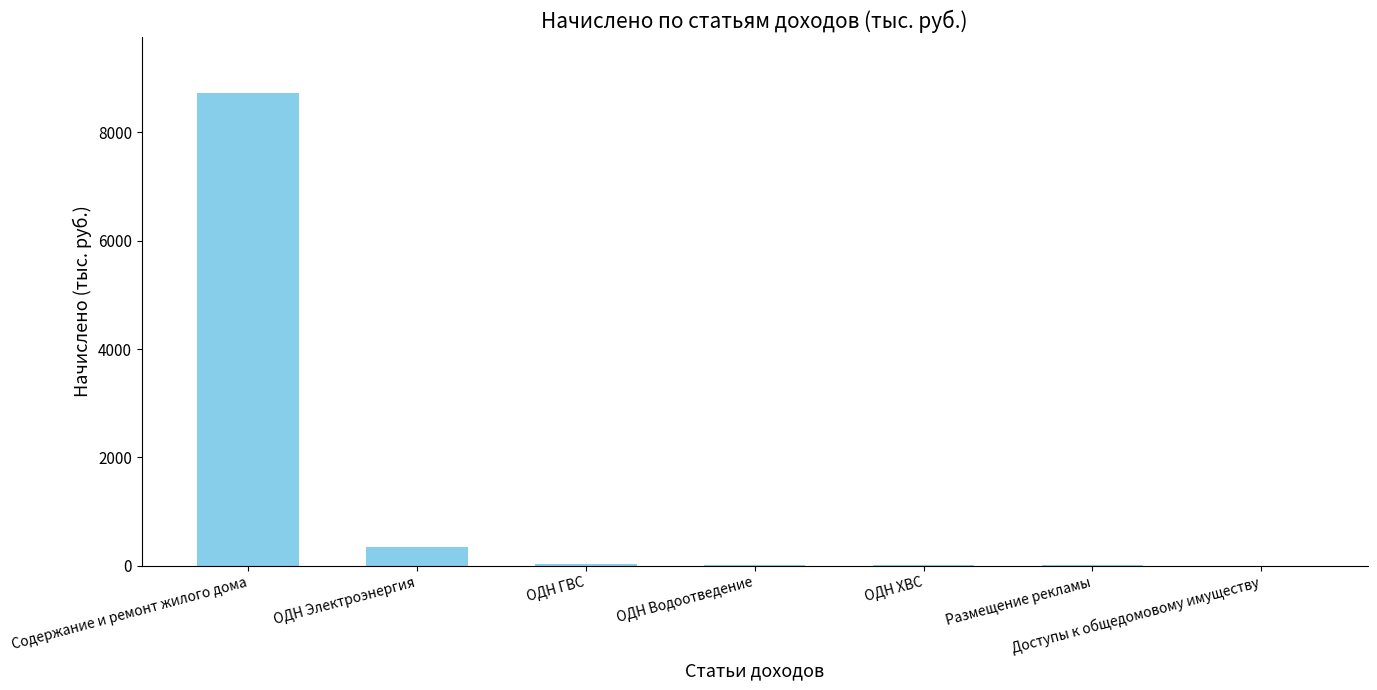

The chart shows a value of 5.9 at Доступы к общедомовому имуществу. True or false?

True